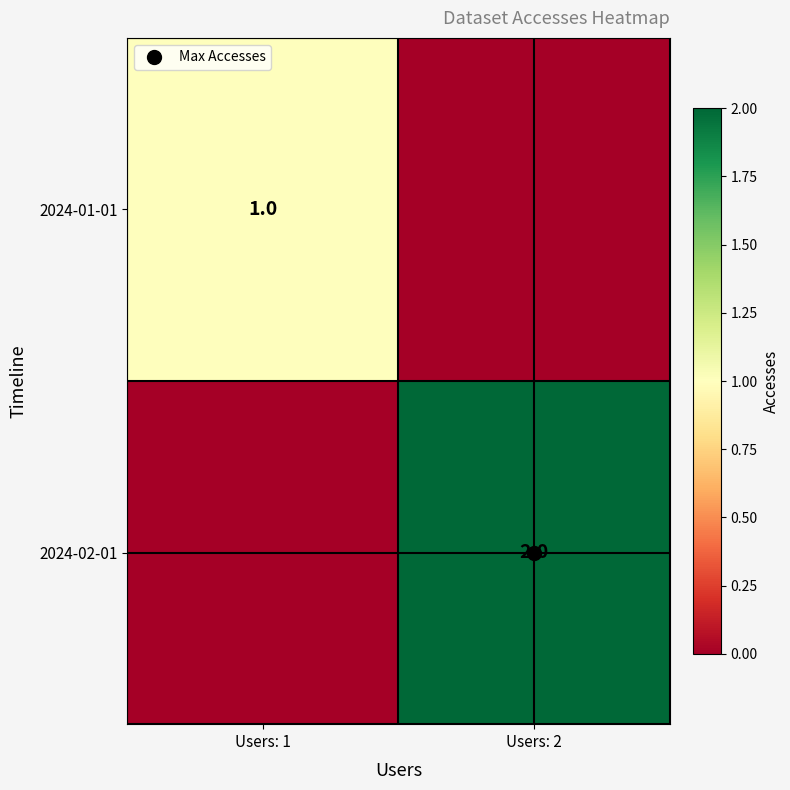

What is the difference between the 2024-02-01 values at Users: 1 and Users: 2?

2